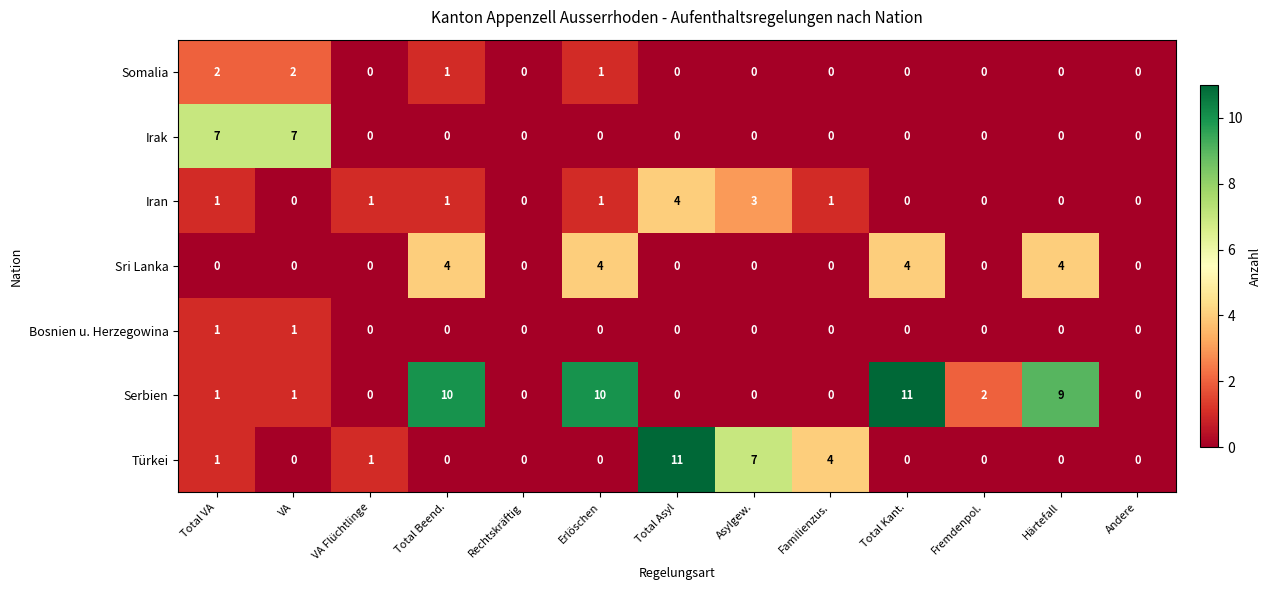

Which series has the largest total across all categories?

Serbien